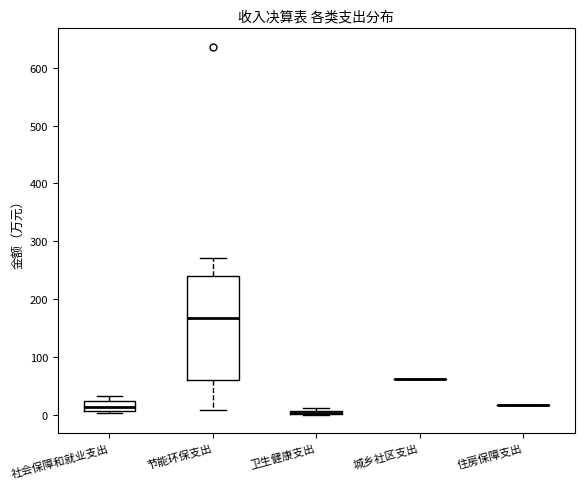

Where does the median line of the box for 节能环保支出 sit on the y-axis? The values are not printed on the chart, so give them approximately, as read against the axis.

170